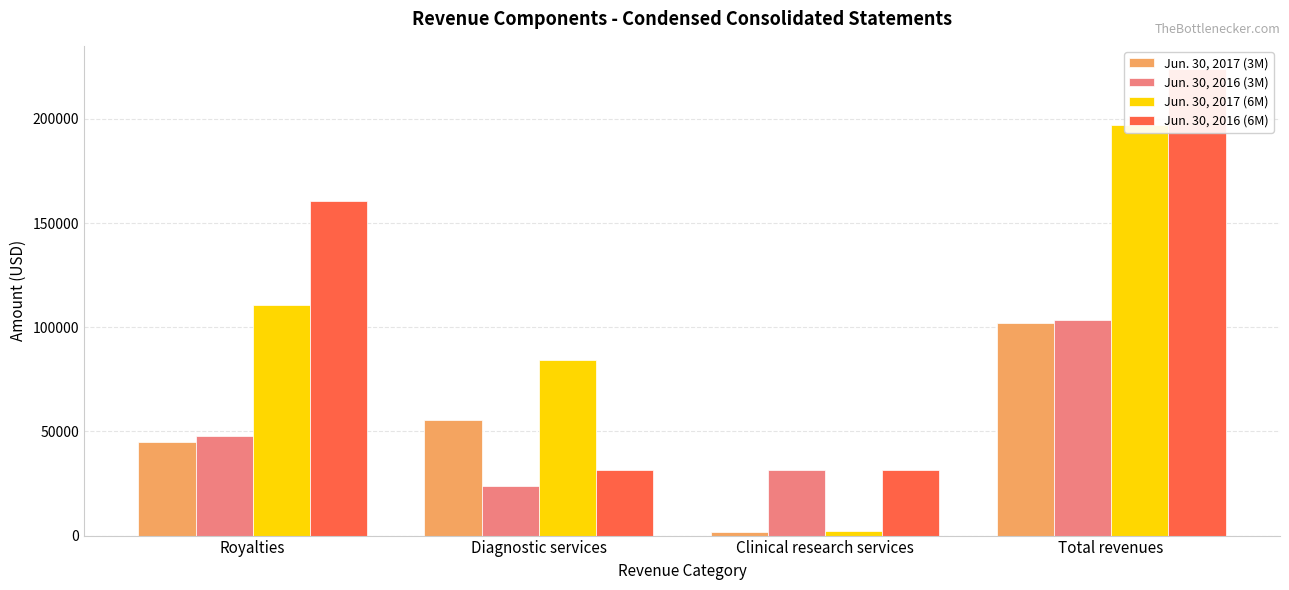

What position from the left is Clinical research services?

3